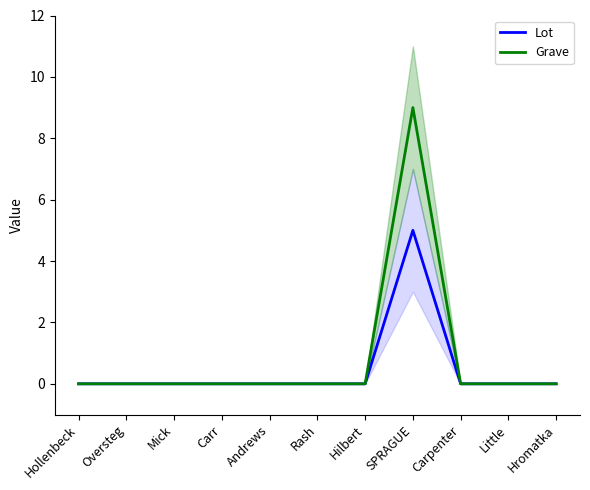

Is the value of Grave at Oversteg greater than the value of Lot at Mick?

No